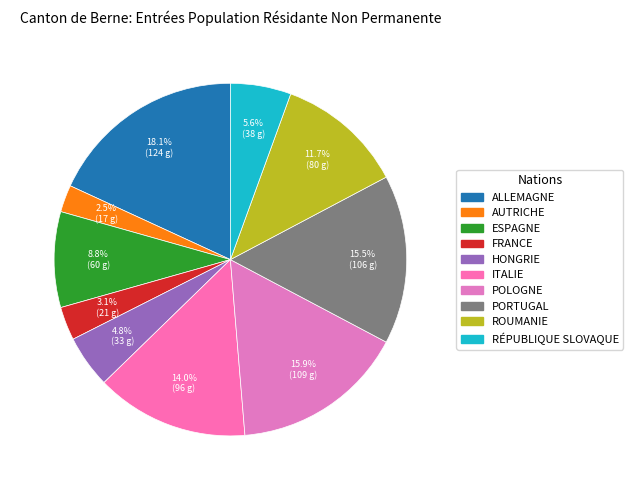

How many slices are in this pie chart?

10